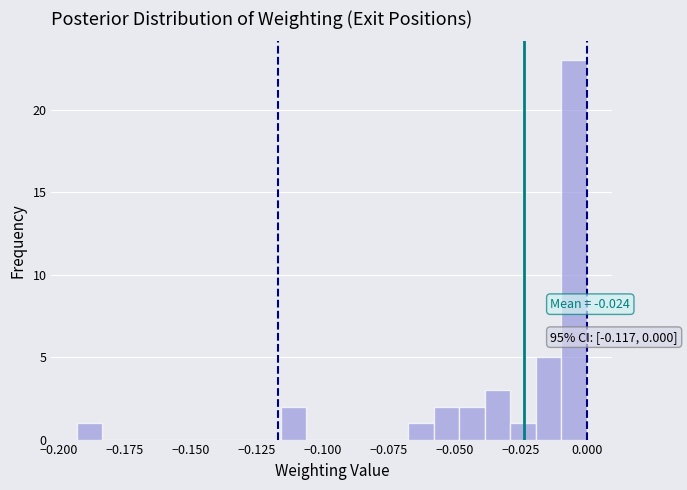

Read against the x-axis, roughly where is the centre of the tallest bar?

-0.005